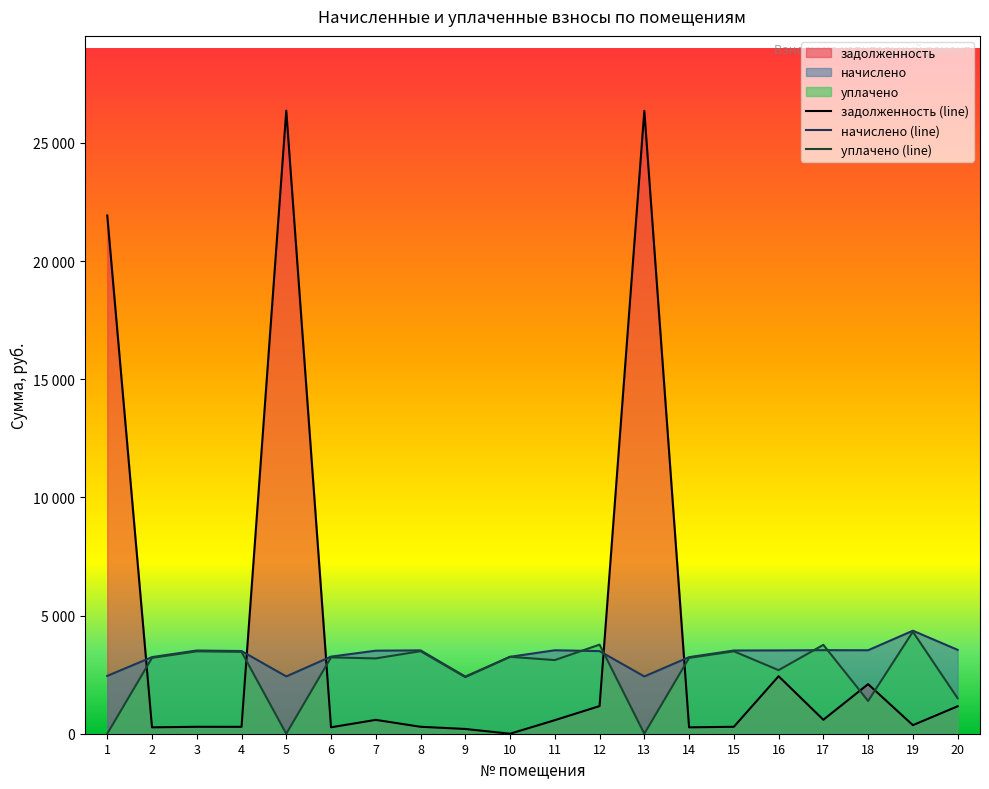

After their last crossing, which series has the higher values: задолженность (line) or начислено (line)?

начислено (line)